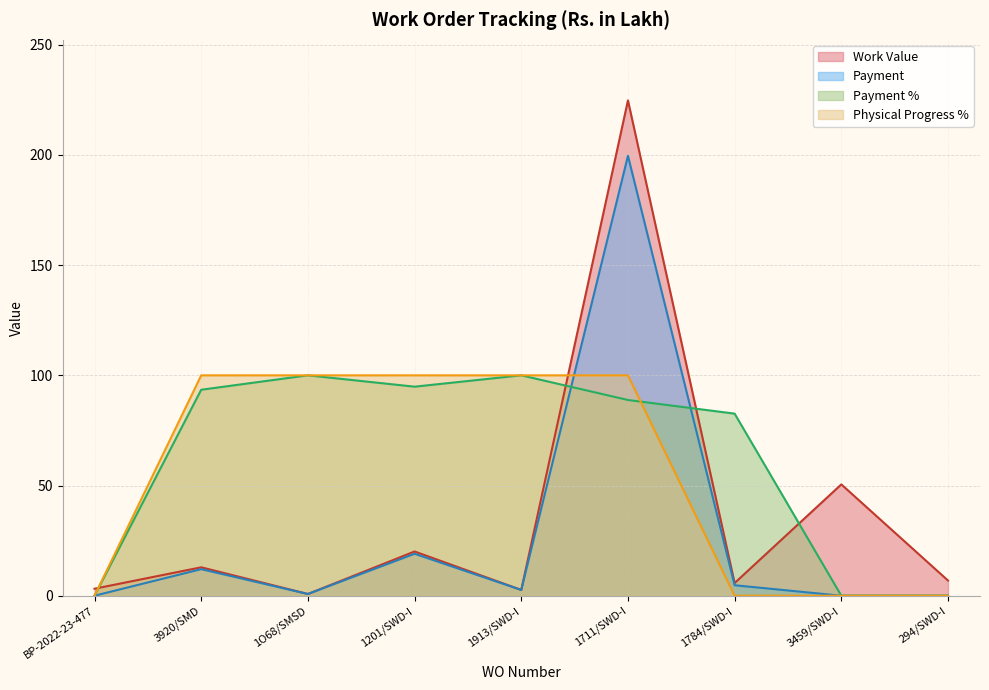

List the series in order of their peak value, highest first.

Work Value, Payment, Payment %, Physical Progress %